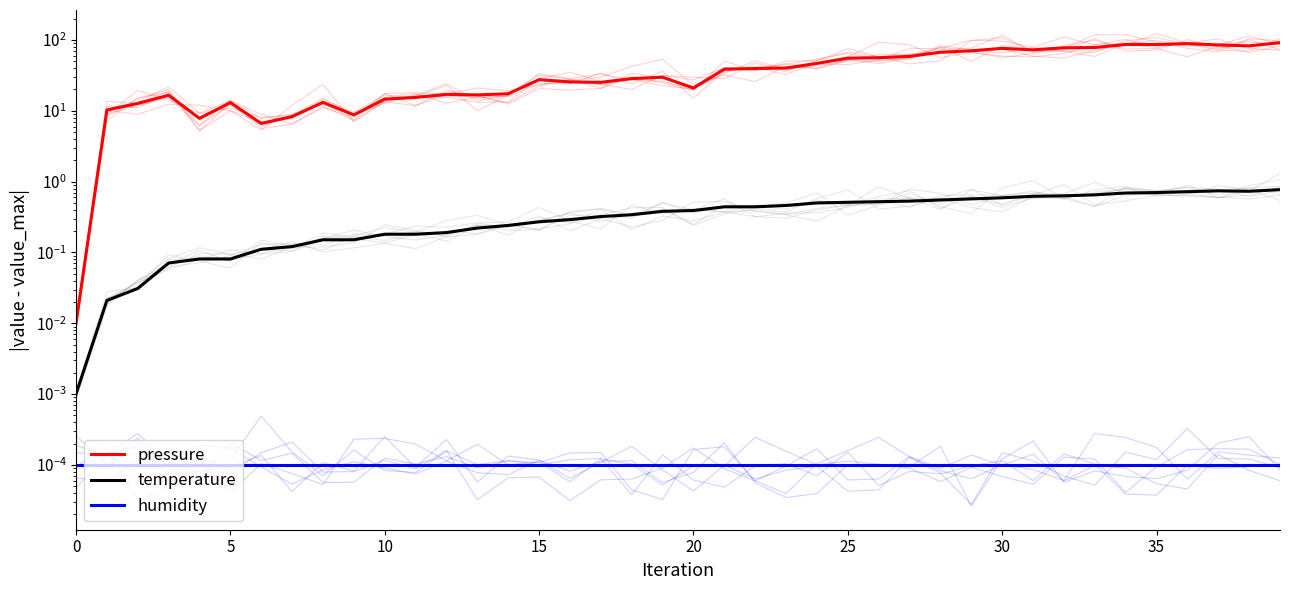

True or false: pressure has more than 2 points higher than both neighbors.

True